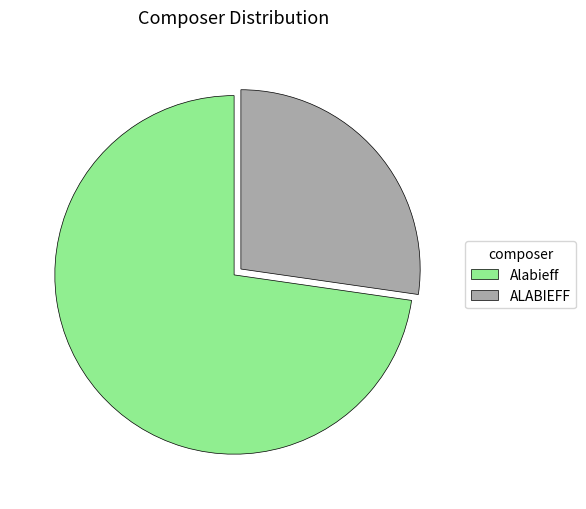

True or false: Alabieff accounts for 61% of the total.

False